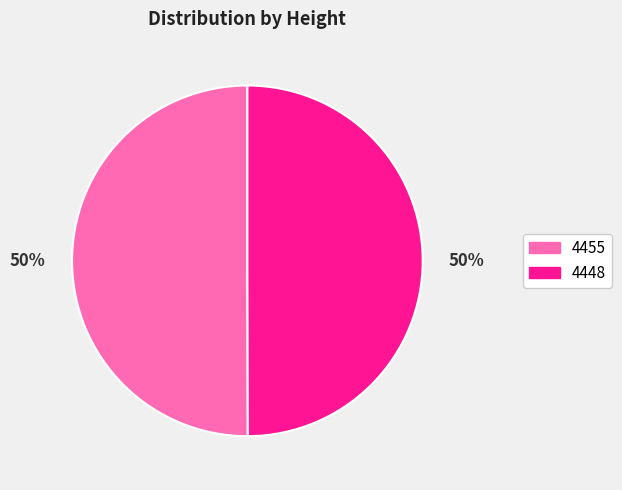

Approximately how many times larger is the value at 4448 compared to 4455?

1.0